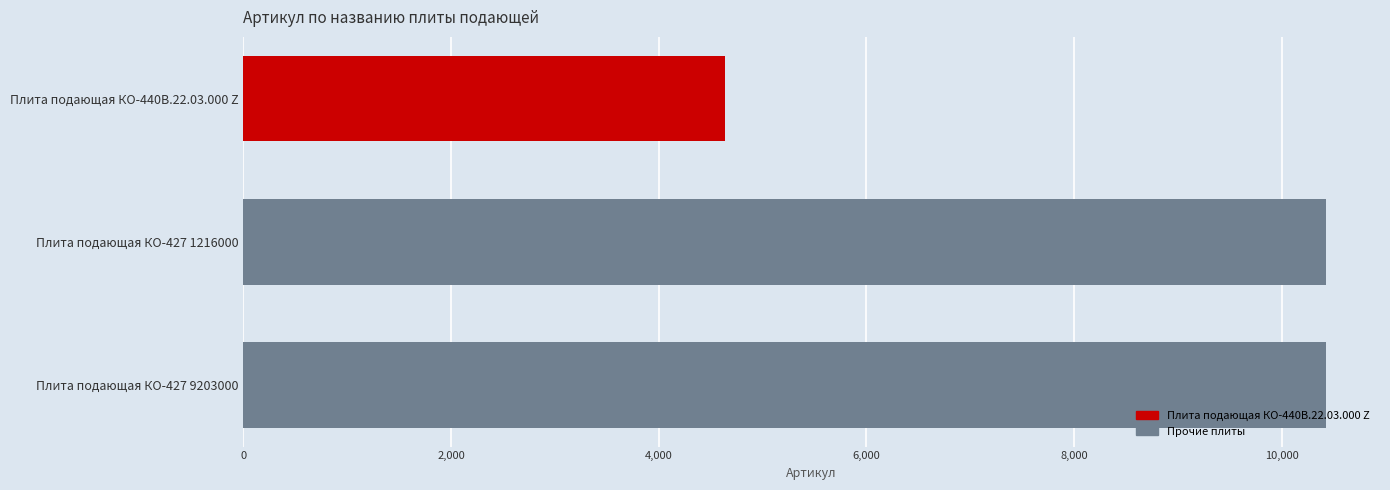

What is the value of the 3rd bar from the top?

10426